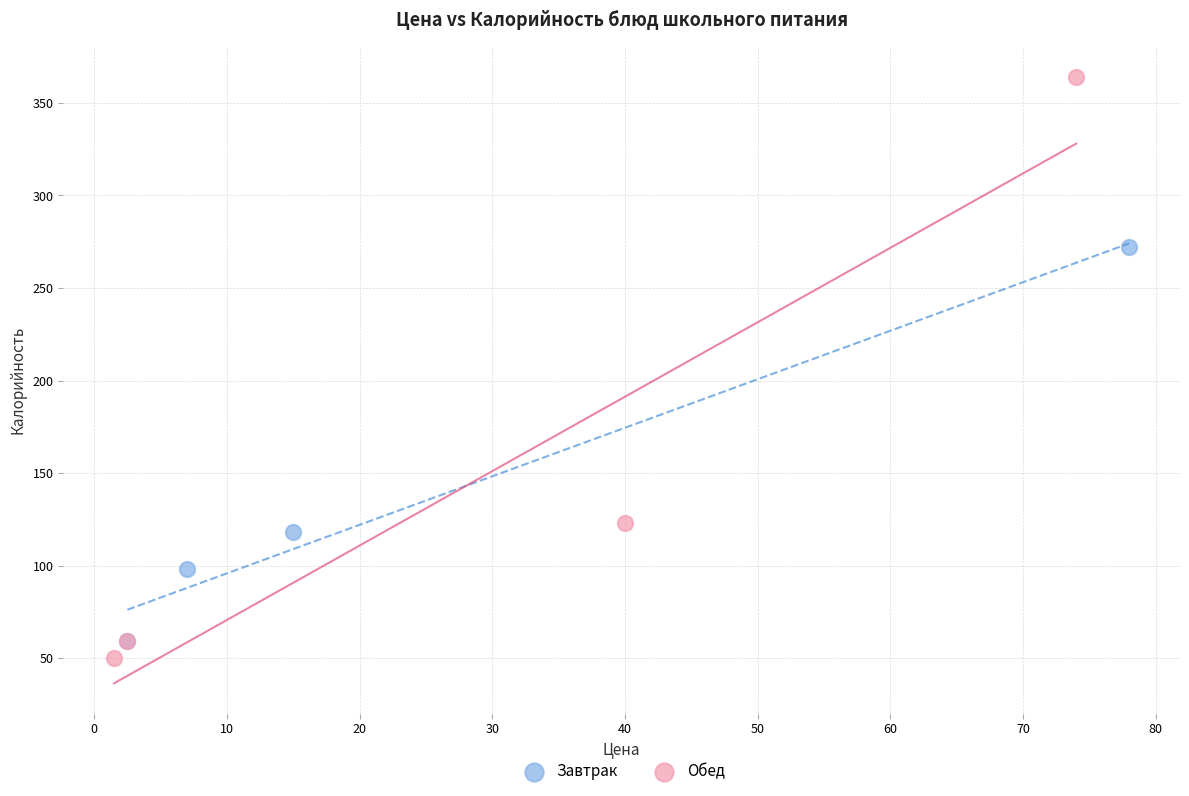

Which series has the widest spread of Y values?

Обед